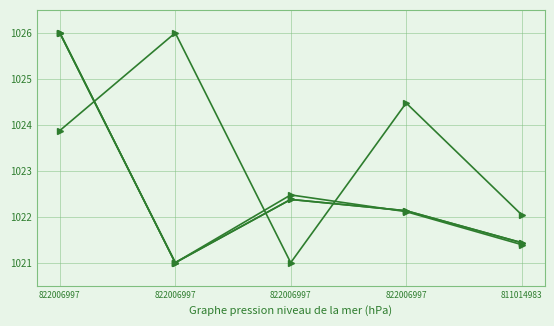

Is this an area chart (filled region under the line)?

No